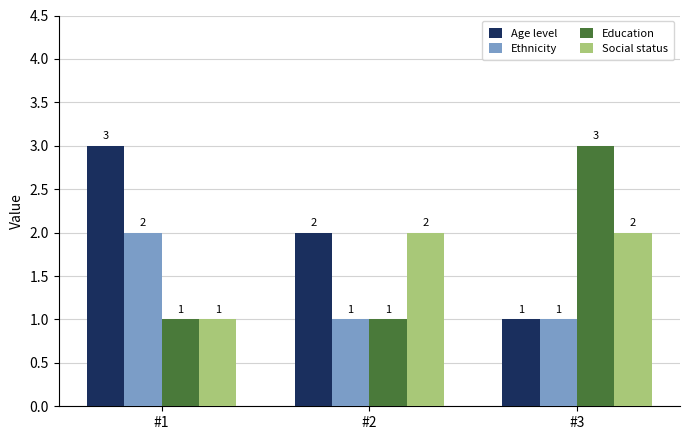

True or false: Age level has a value of 1 at #3.

True